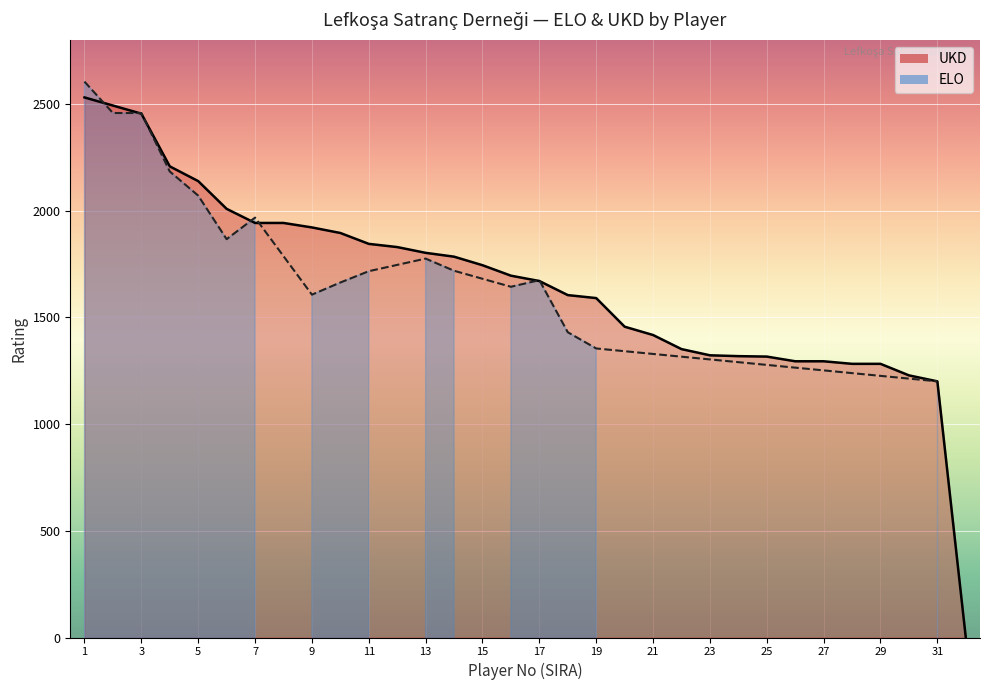

List the labels in order of value, smallest first.

32, 31, 30, 28, 29, 26, 27, 25, 24, 23, 22, 21, 20, 19, 18, 17, 16, 15, 14, 13, 12, 11, 10, 9, 7, 8, 6, 5, 4, 3, 2, 1